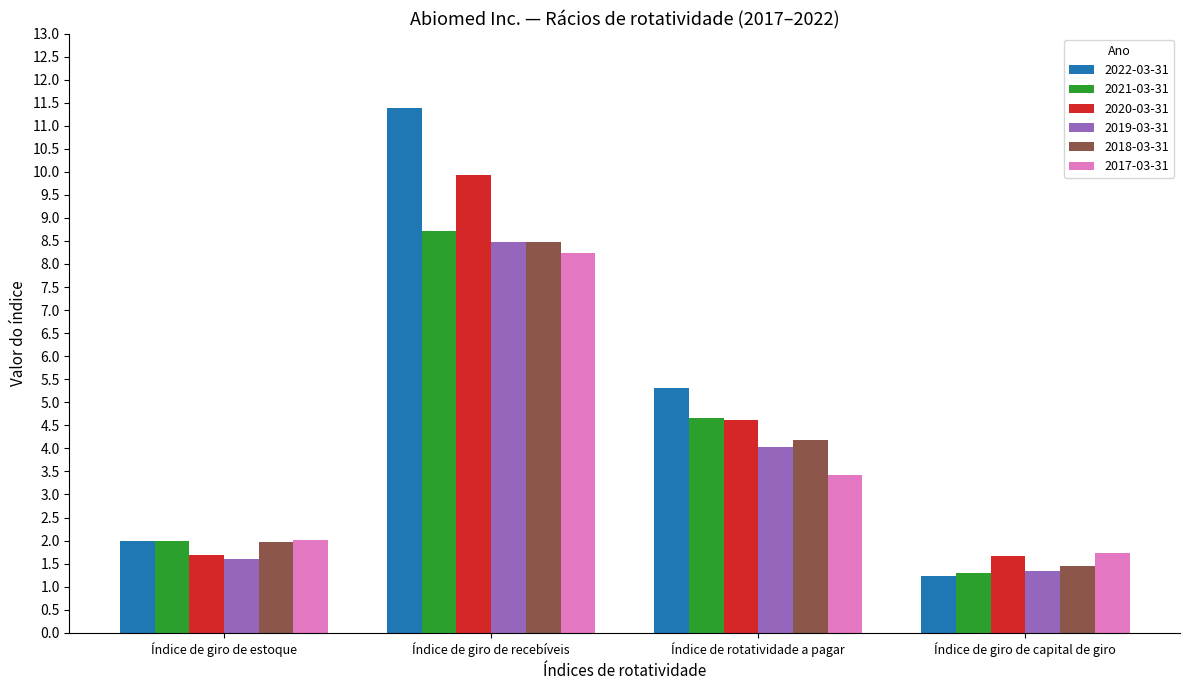

What is the total value across all series at Índice de giro de estoque?

11.3